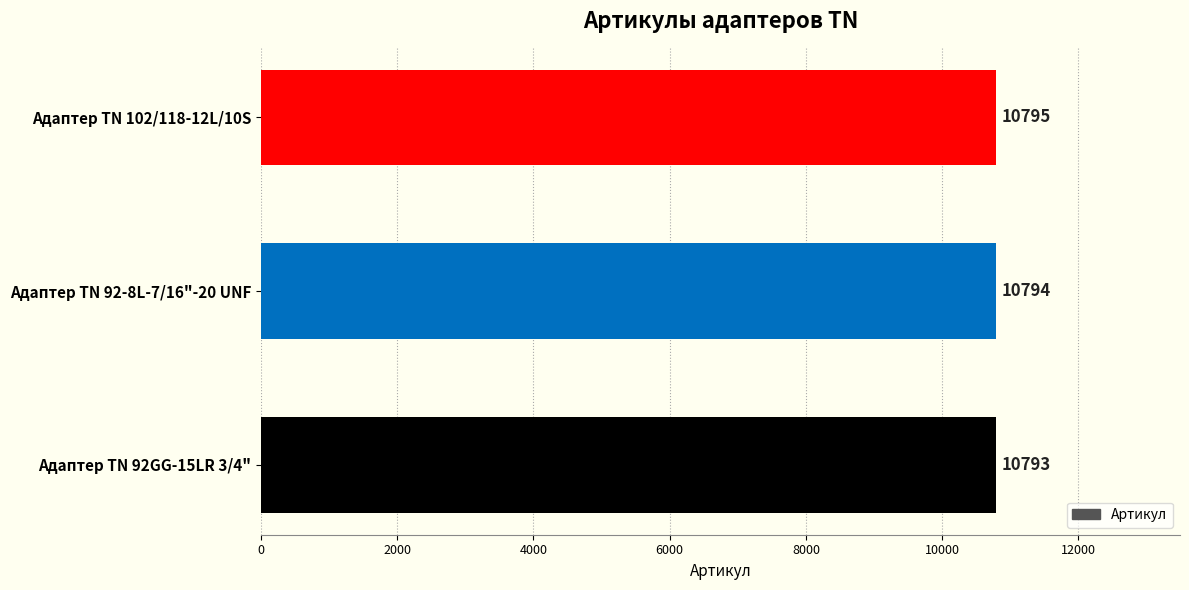

Count the values in the range 10793 to 10795.

3